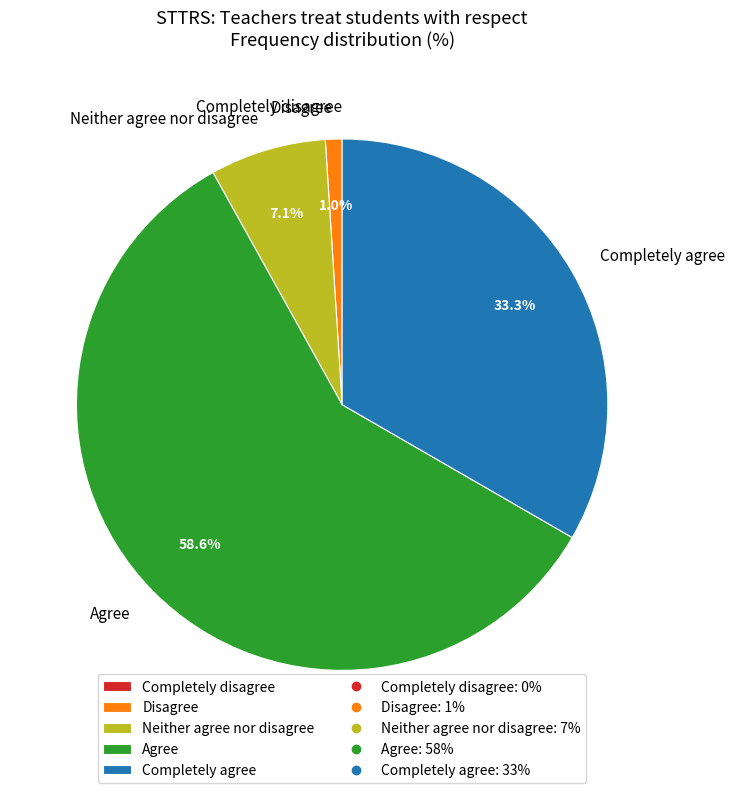

Which slice represents more than half of the pie?

Agree